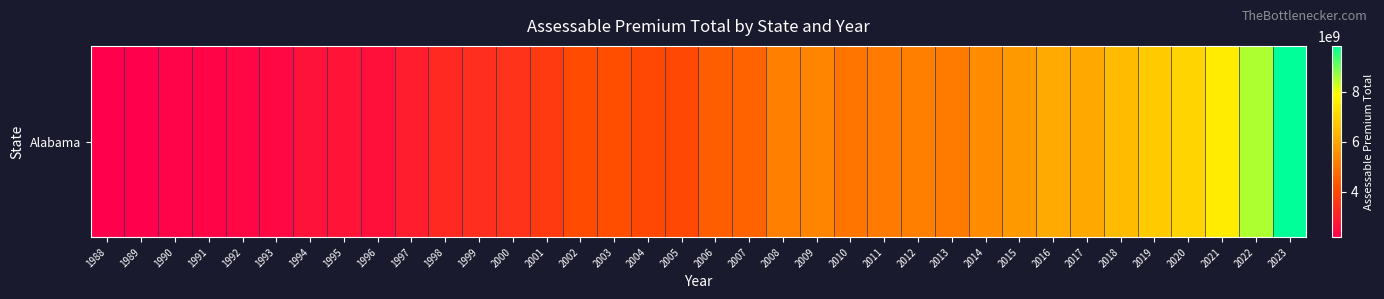

Between 2008 and 2003, which is larger?

2008